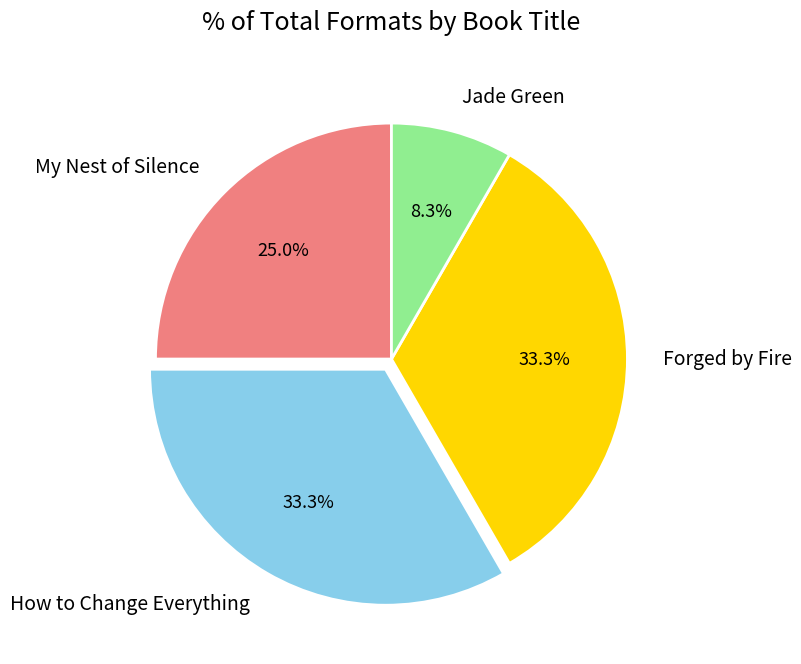

Count the number of slices in the pie.

4